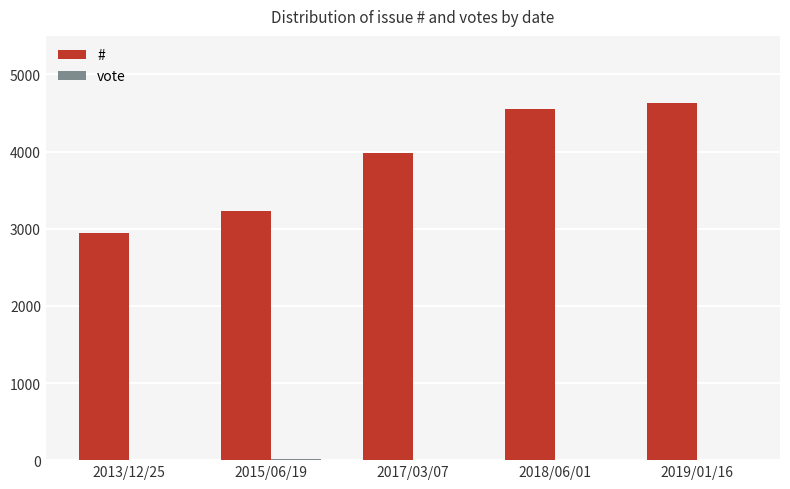

What is the greatest value displayed?

4626